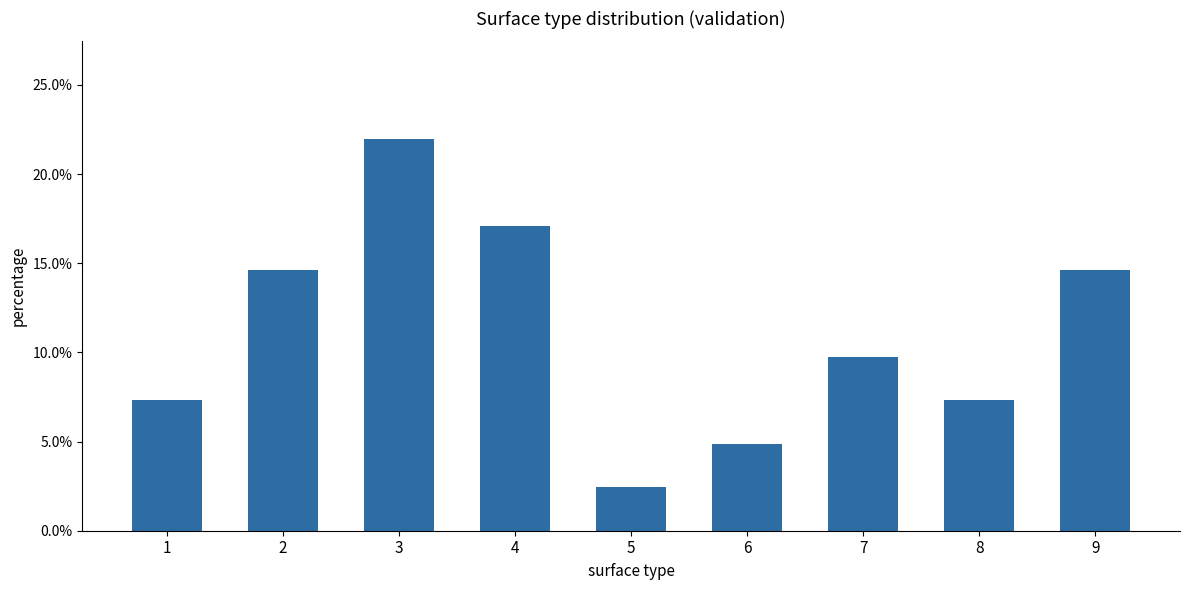

Does the chart contain any negative values?

No